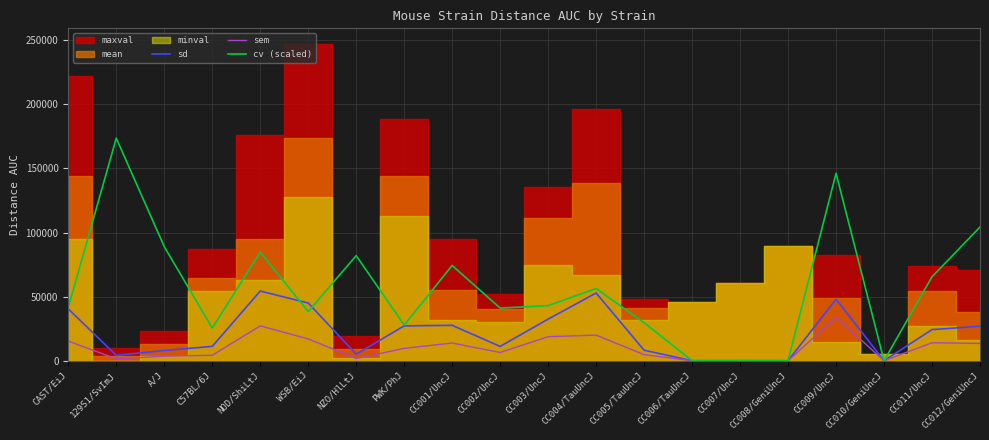

Reading left to right, transcribe all the data shown in this chart.

sd: CAST/EiJ=40419.0	129S1/SvImJ=4180.0	A/J=7960.0	C57BL/6J=11169.0	NOD/ShiLtJ=54336.0	WSB/EiJ=45024.0	NZO/HlLtJ=5058.0	PWK/PhJ=27164.0	CC001/UncJ=27612.0	CC002/UncJ=11133.0	CC003/UncJ=32450.0	CC004/TauUncJ=52807.0	CC005/TauUncJ=8185.0	CC006/TauUncJ=0.0	CC007/UncJ=0.0	CC008/GeniUncJ=0.0	CC009/UncJ=47998.0	CC010/GeniUncJ=0.0	CC011/UncJ=24251.0	CC012/GeniUncJ=26897.0
sem: CAST/EiJ=15277.0	129S1/SvImJ=1478.0	A/J=3560.0	C57BL/6J=4221.0	NOD/ShiLtJ=27168.0	WSB/EiJ=17017.0	NZO/HlLtJ=1686.0	PWK/PhJ=9604.0	CC001/UncJ=13806.0	CC002/UncJ=6428.0	CC003/UncJ=18735.0	CC004/TauUncJ=19959.0	CC005/TauUncJ=4726.0	CC006/TauUncJ=0.0	CC007/UncJ=0.0	CC008/GeniUncJ=0.0	CC009/UncJ=33940.0	CC010/GeniUncJ=0.0	CC011/UncJ=14001.0	CC012/GeniUncJ=13449.0
cv (scaled): CAST/EiJ=41463.5	129S1/SvImJ=173632.0	A/J=89004.5	C57BL/6J=25522.8	NOD/ShiLtJ=84642.3	WSB/EiJ=38343.4	NZO/HlLtJ=81965.8	PWK/PhJ=27814.8	CC001/UncJ=74276.4	CC002/UncJ=41064.2	CC003/UncJ=42957.0	CC004/TauUncJ=56339.5	CC005/TauUncJ=29648.5	CC006/TauUncJ=0.0	CC007/UncJ=0.0	CC008/GeniUncJ=0.0	CC009/UncJ=146201.6	CC010/GeniUncJ=0.0	CC011/UncJ=65463.2	CC012/GeniUncJ=104279.8